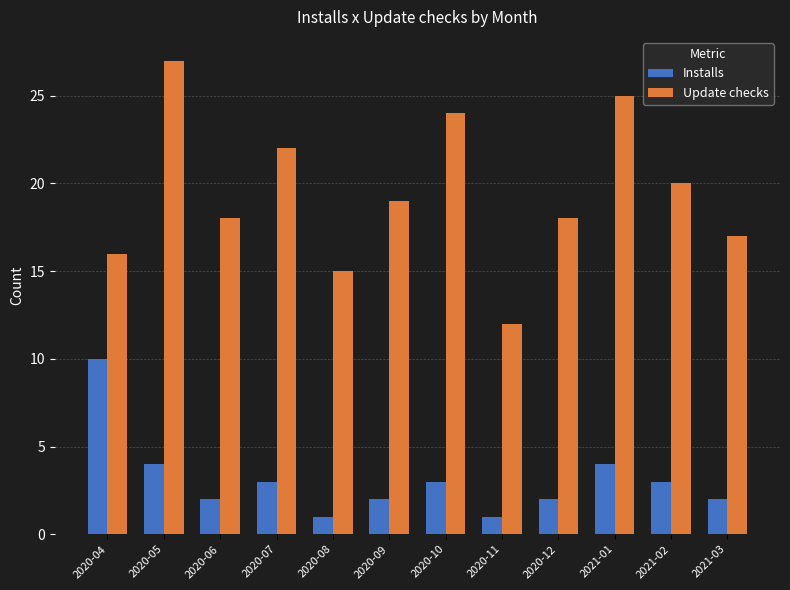

Reading right to left, extract all data points from this chart.

Installs: 2021-03=2	2021-02=3	2021-01=4	2020-12=2	2020-11=1	2020-10=3	2020-09=2	2020-08=1	2020-07=3	2020-06=2	2020-05=4	2020-04=10
Update checks: 2021-03=17	2021-02=20	2021-01=25	2020-12=18	2020-11=12	2020-10=24	2020-09=19	2020-08=15	2020-07=22	2020-06=18	2020-05=27	2020-04=16